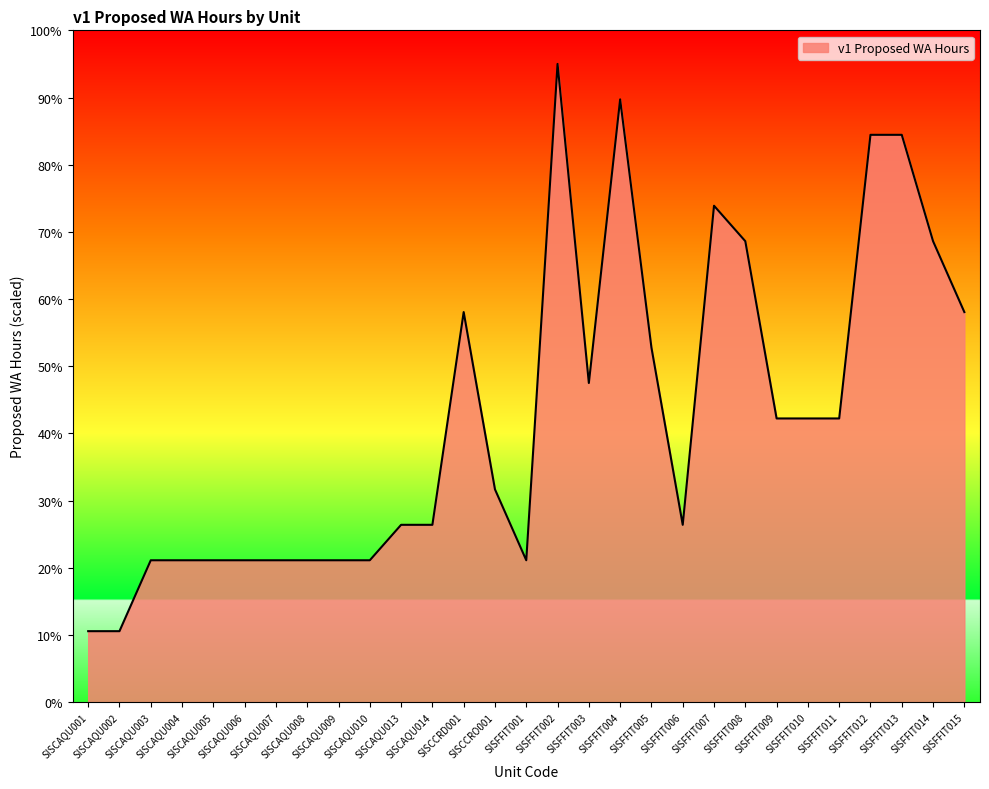

How many lines are shown in the chart?

1